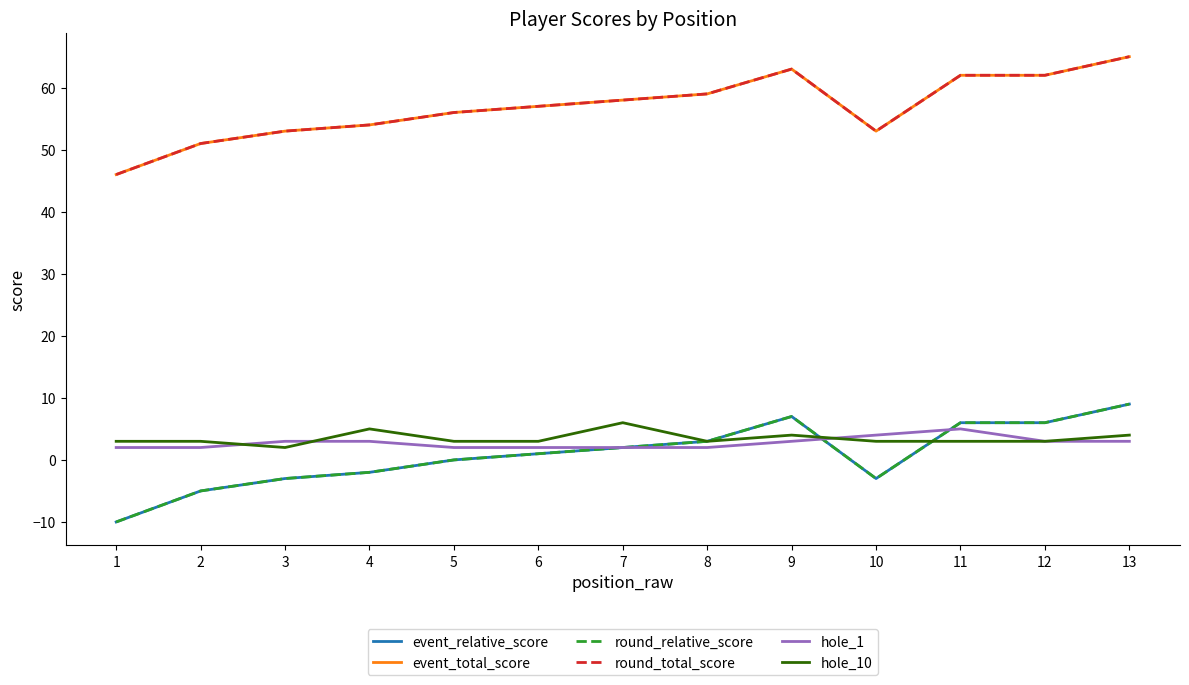

At how many categories does at least one series exceed 4?

13